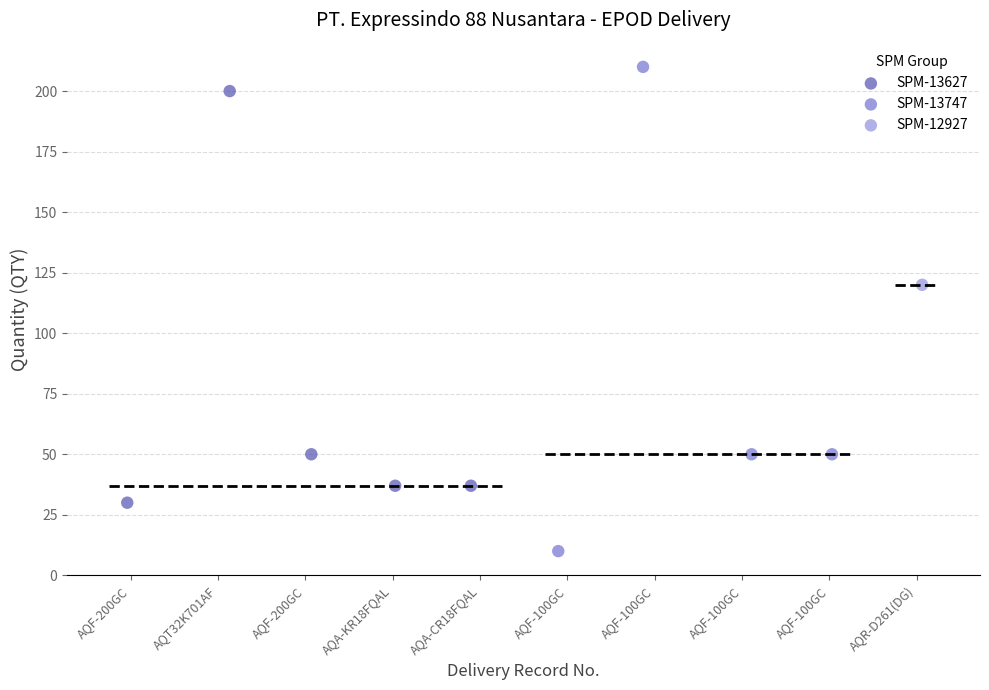

Which series contains the lowest Y value?

SPM-13747